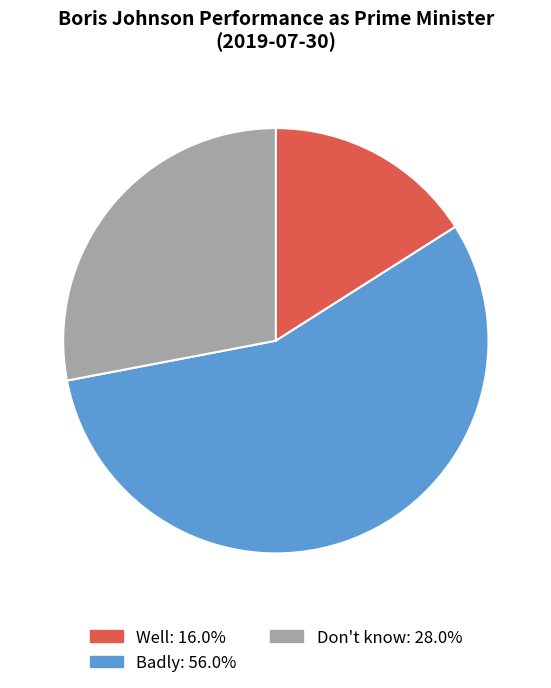

Between Don't know and Well, which is larger?

Don't know